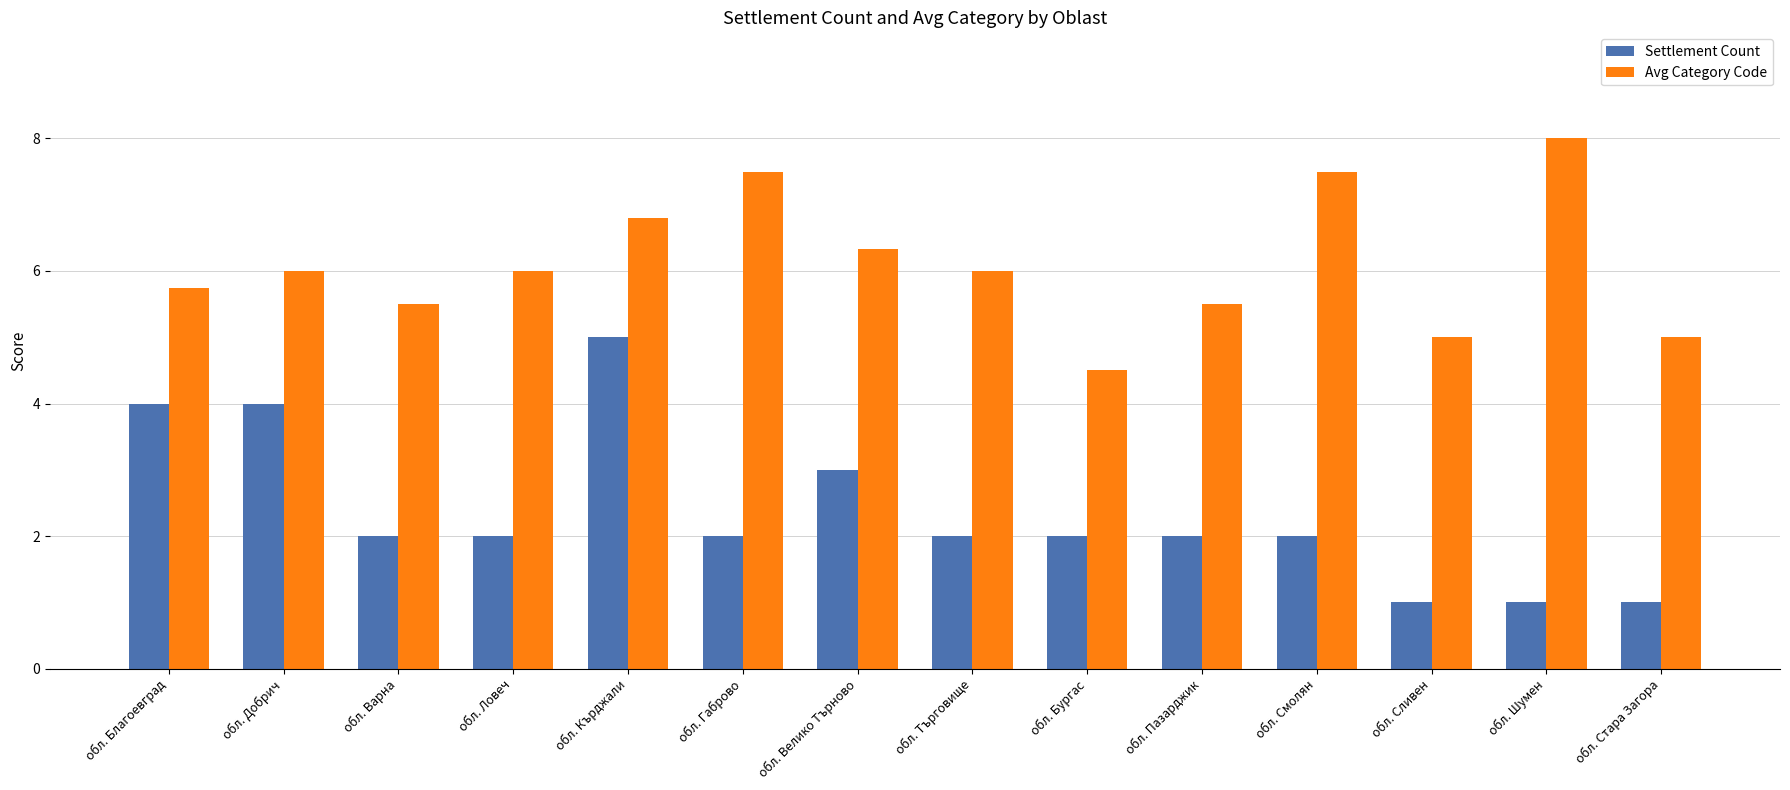

Which category has the highest value across all series?

обл. Шумен